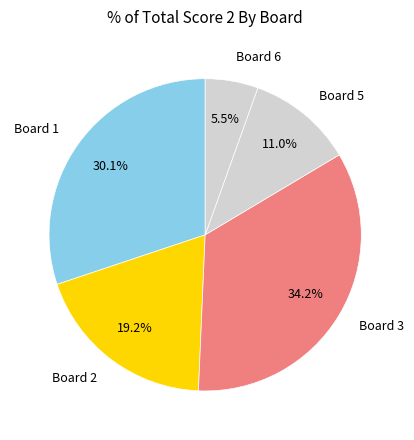

What percentage is NOT represented by Board 1?

69.9%